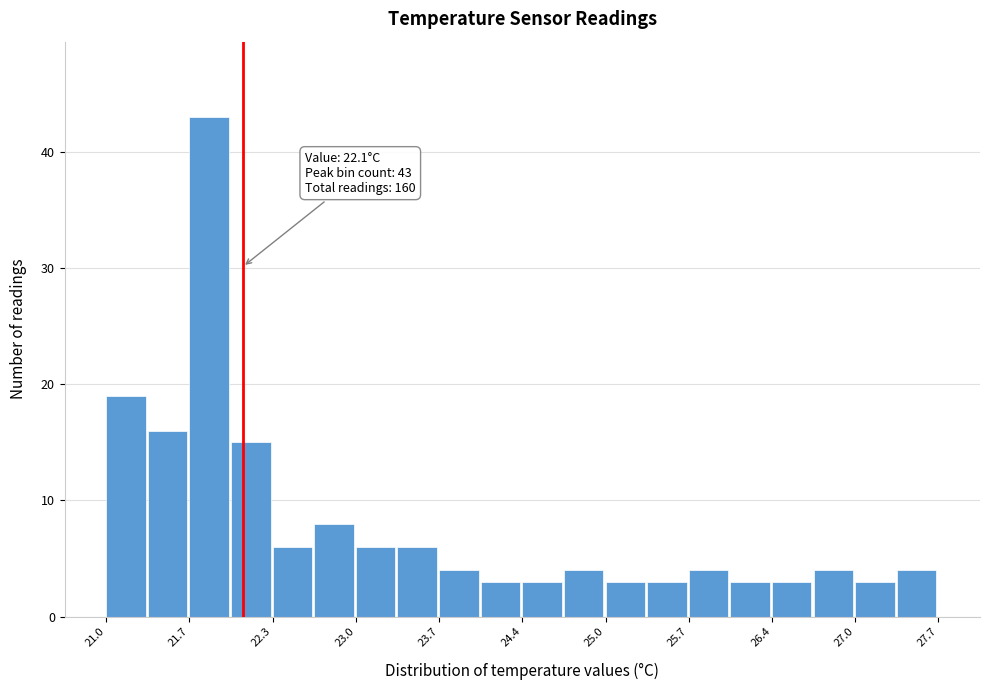

Read against the x-axis, roughly where is the centre of the tallest bar?

21.8